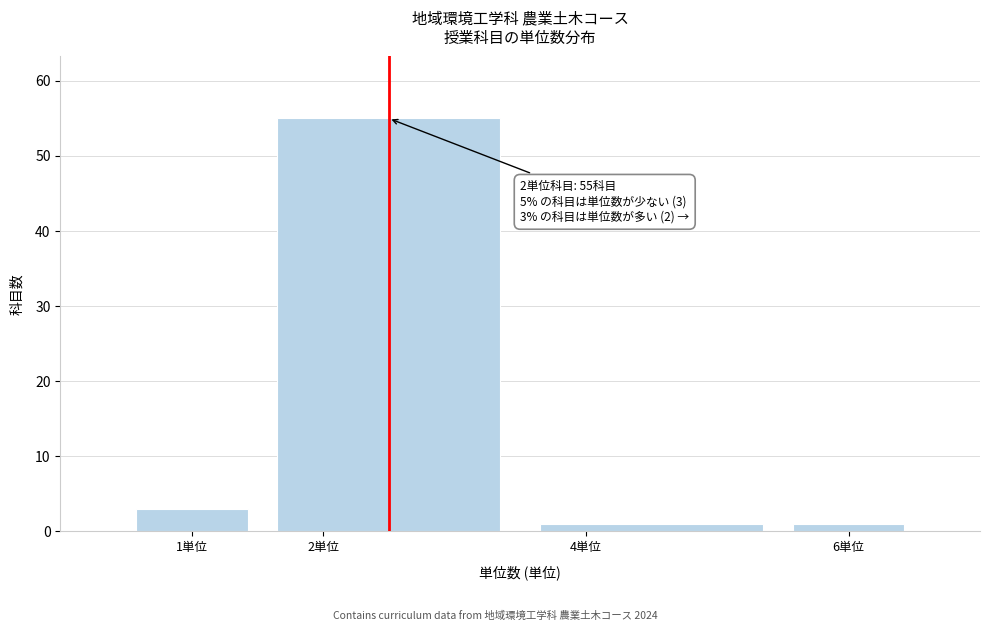

Which range on the x-axis has the tallest bar?

1.5 to 3.5